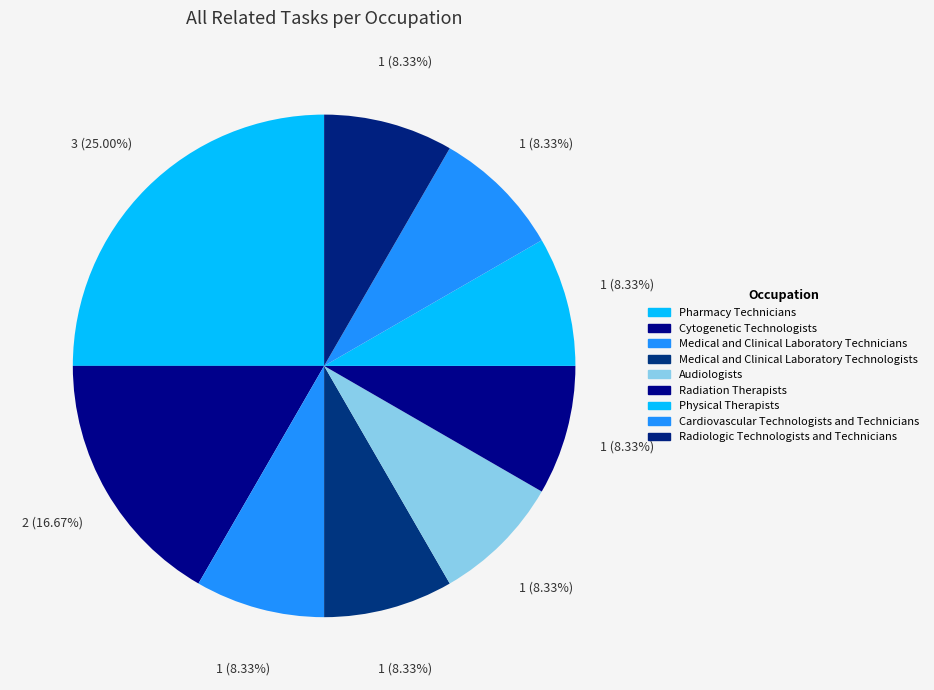

Which has a higher value, Radiologic Technologists and Technicians or Radiation Therapists?

Radiologic Technologists and Technicians